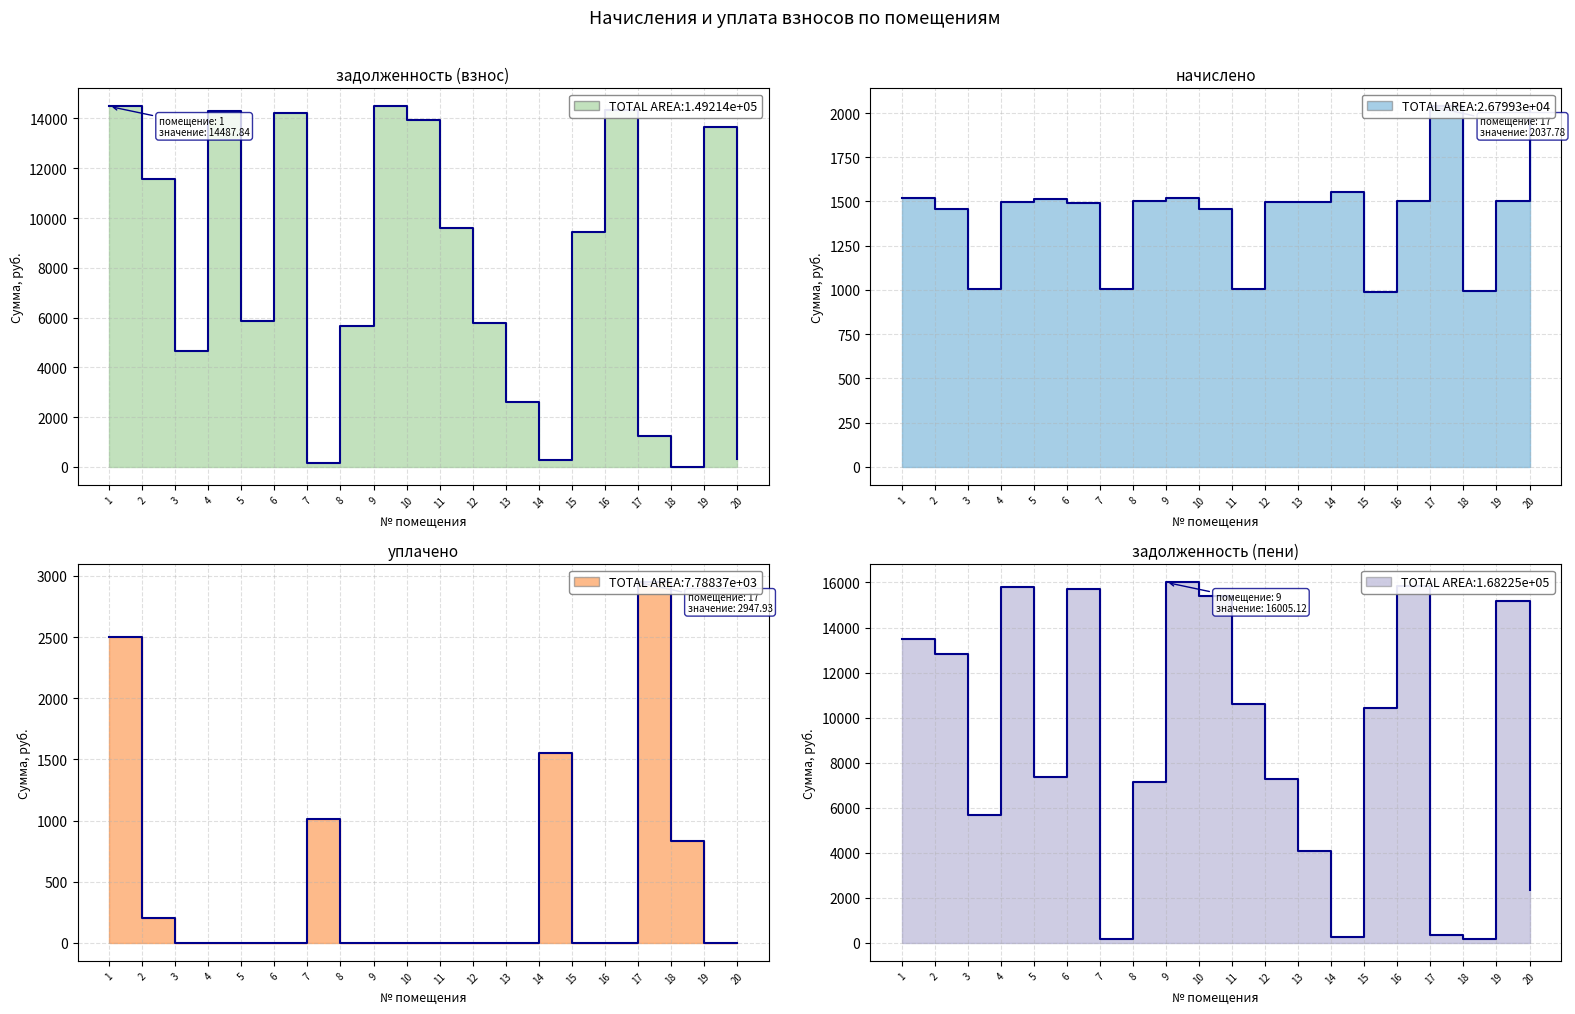

At which category is the sum across all series the highest?

1